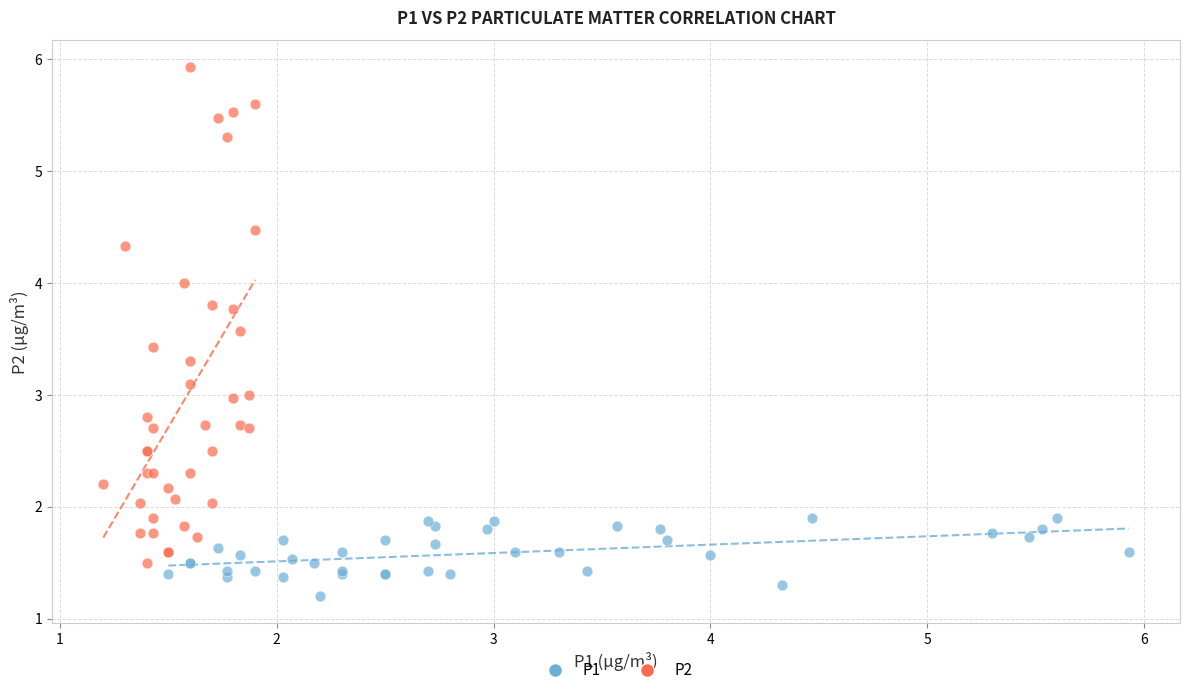

Which series has the widest spread of Y values?

P2